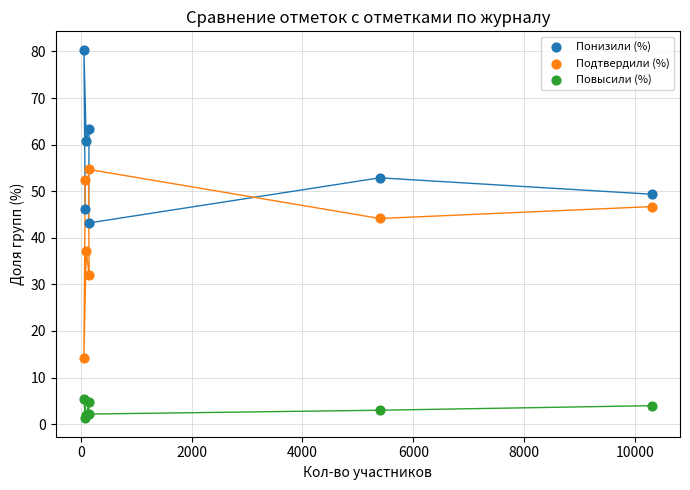

Which series reaches the maximum Y coordinate?

Понизили (%)